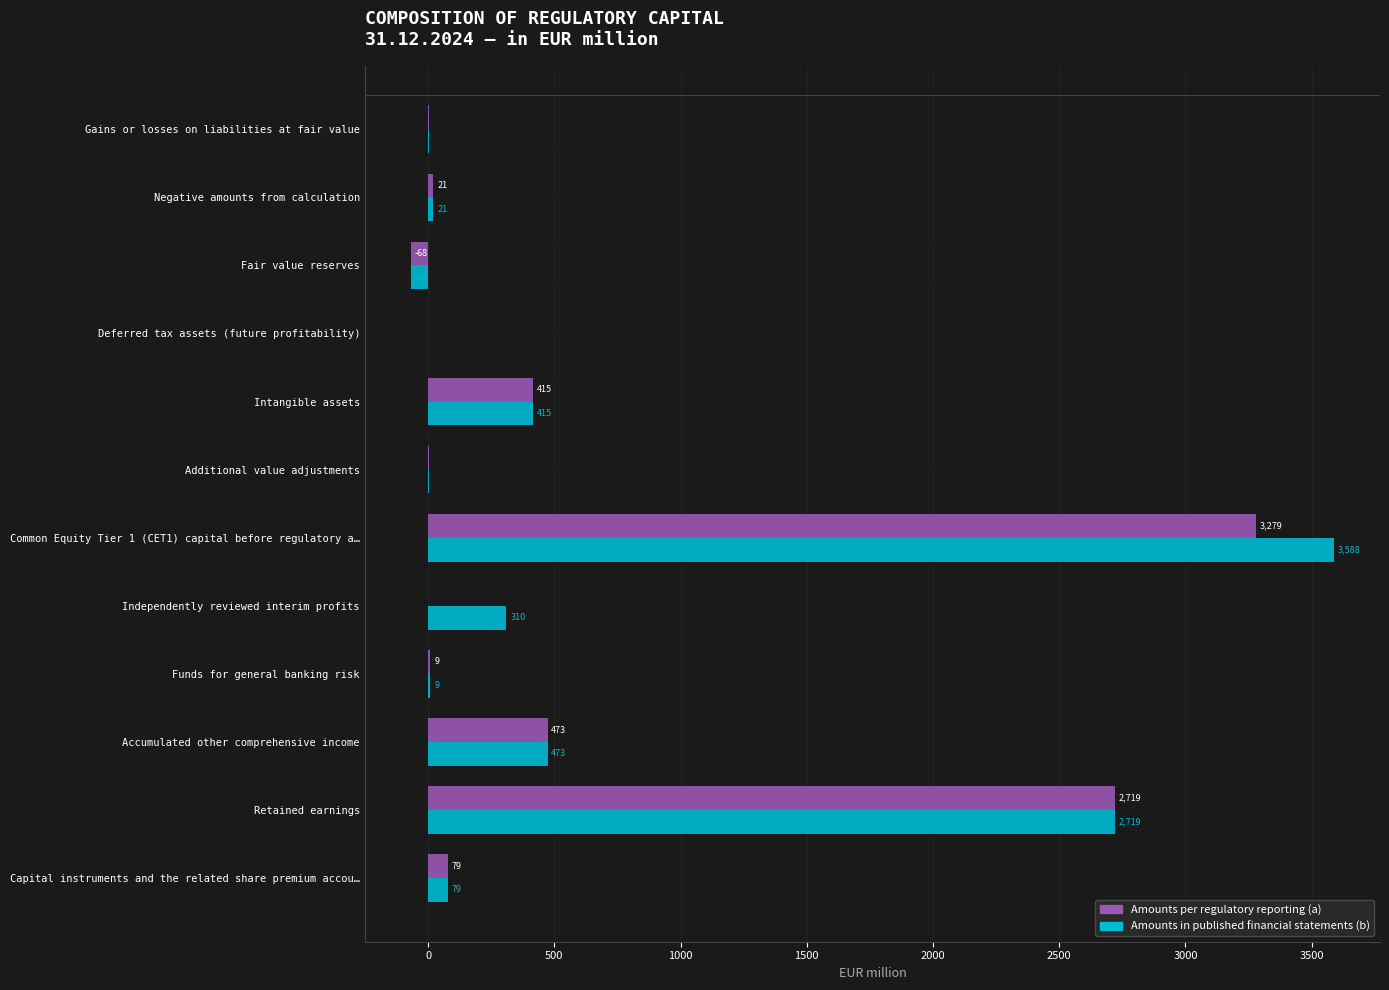

Which category has the highest value across all series?

Common Equity Tier 1 (CET1) capital before regulatory a…